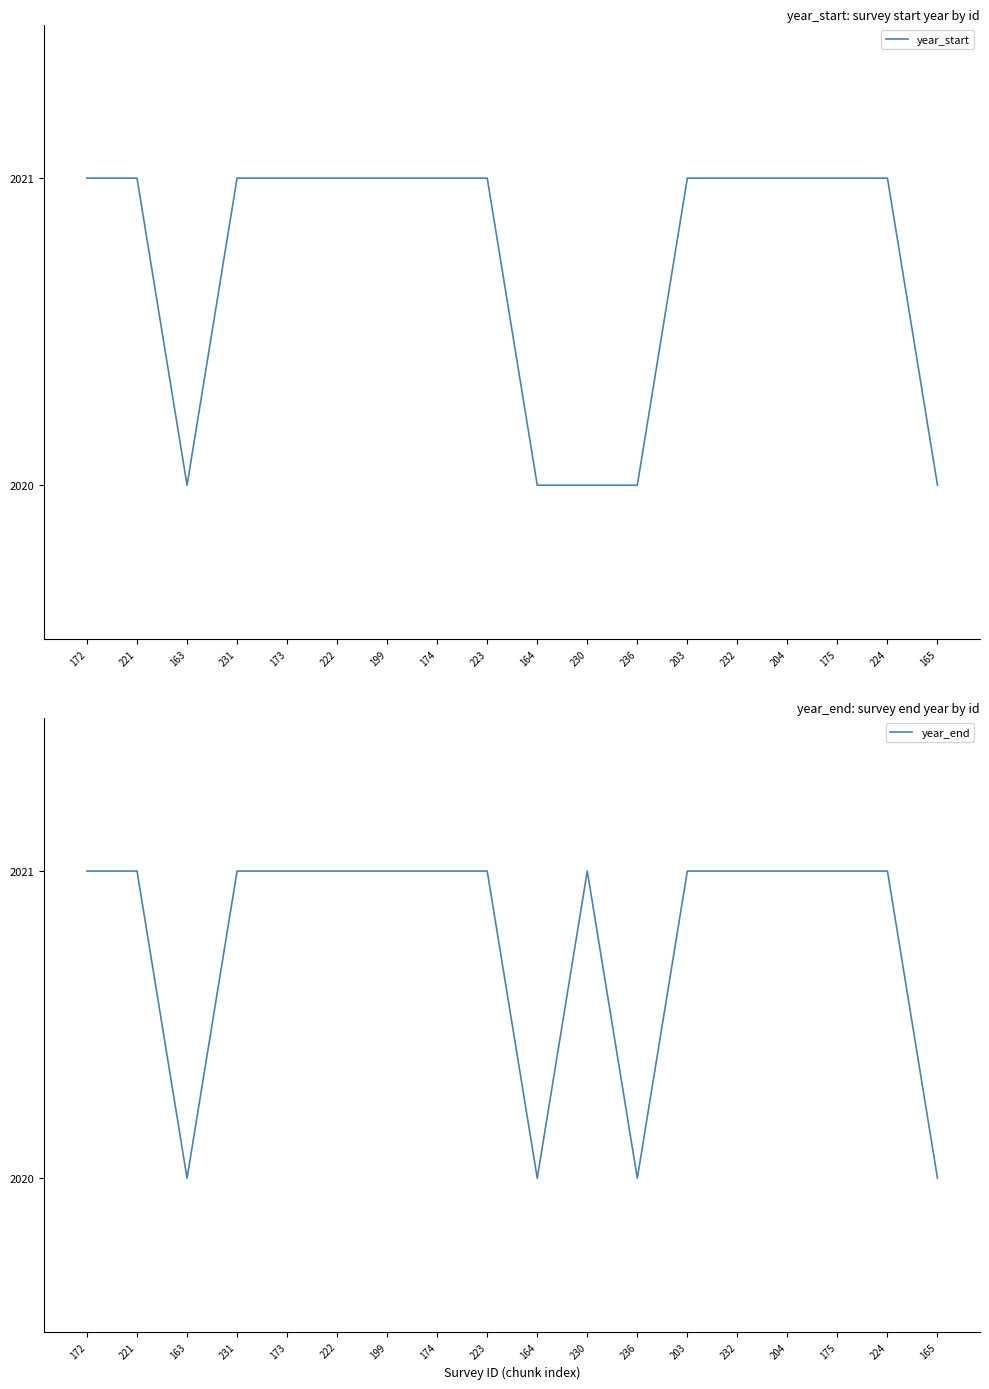

How many series are shown in this chart?

2